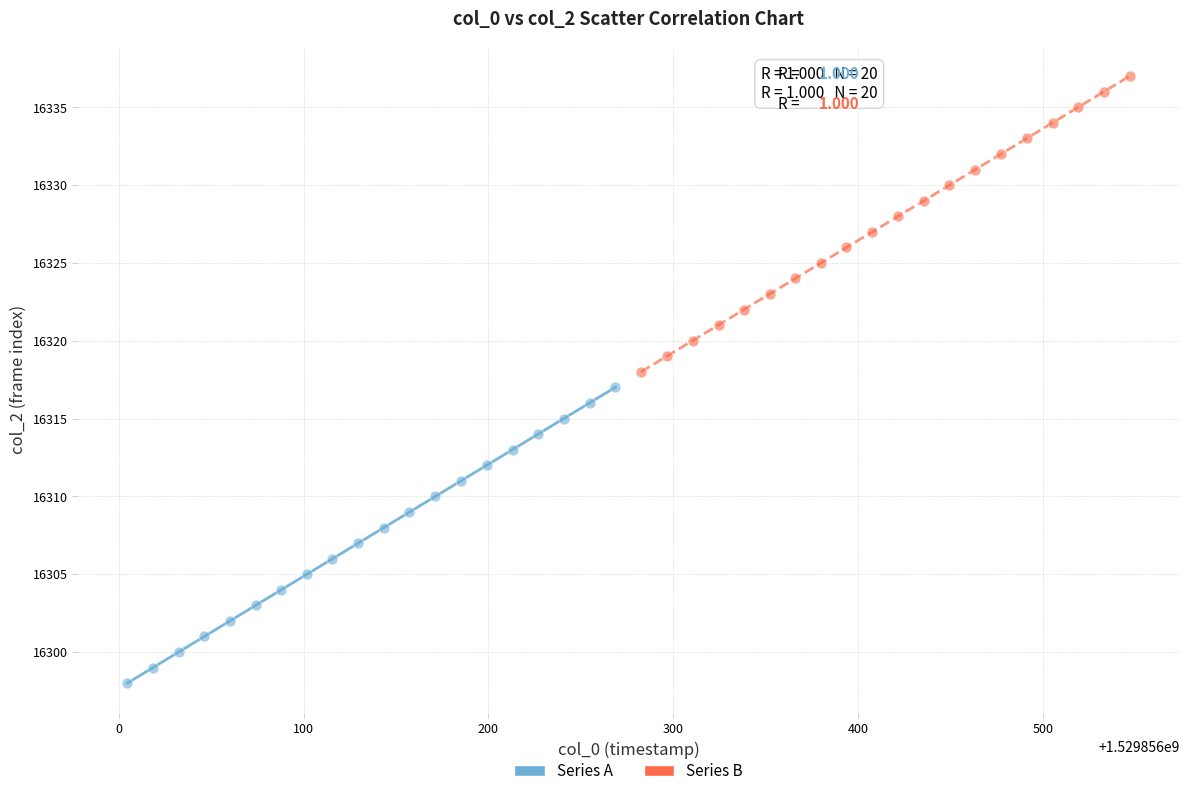

Which series reaches the maximum Y coordinate?

Series B